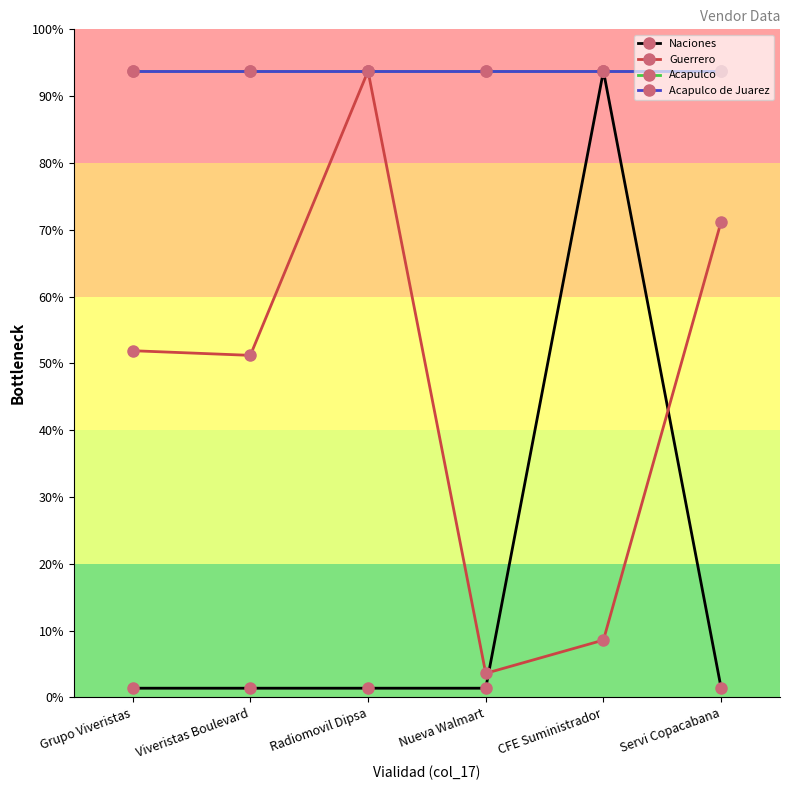

Which series has the largest range (max minus min)?

Naciones